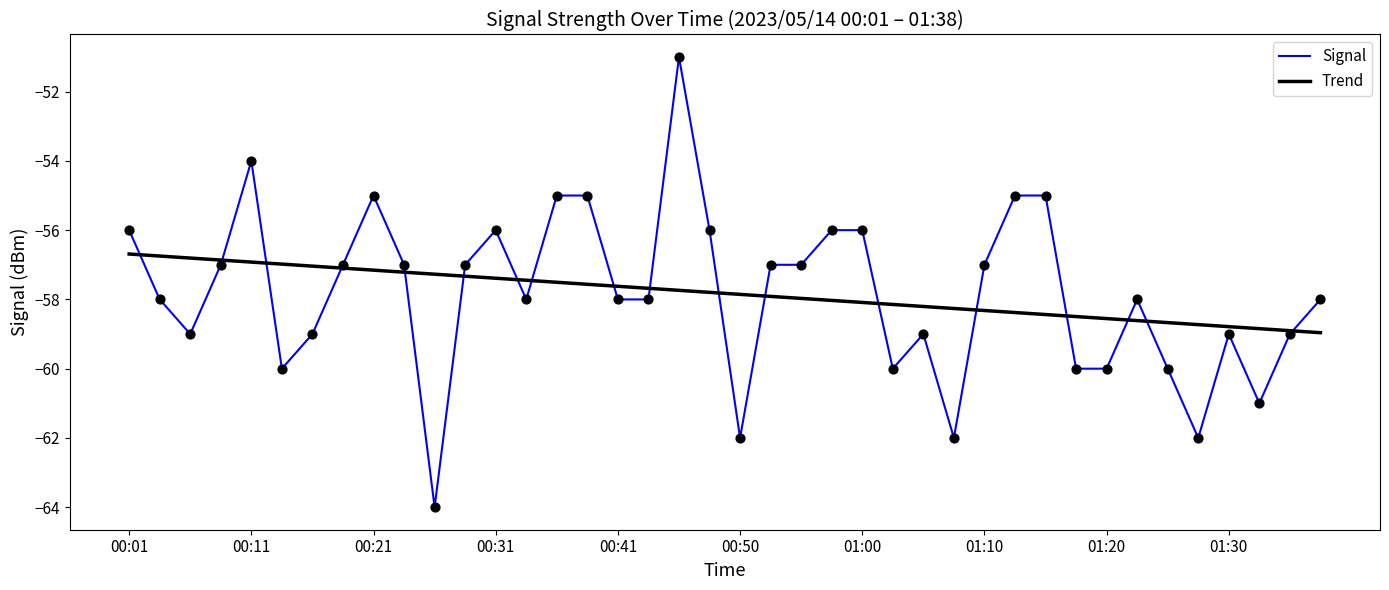

What are all the series names shown in the legend?

Signal, Trend